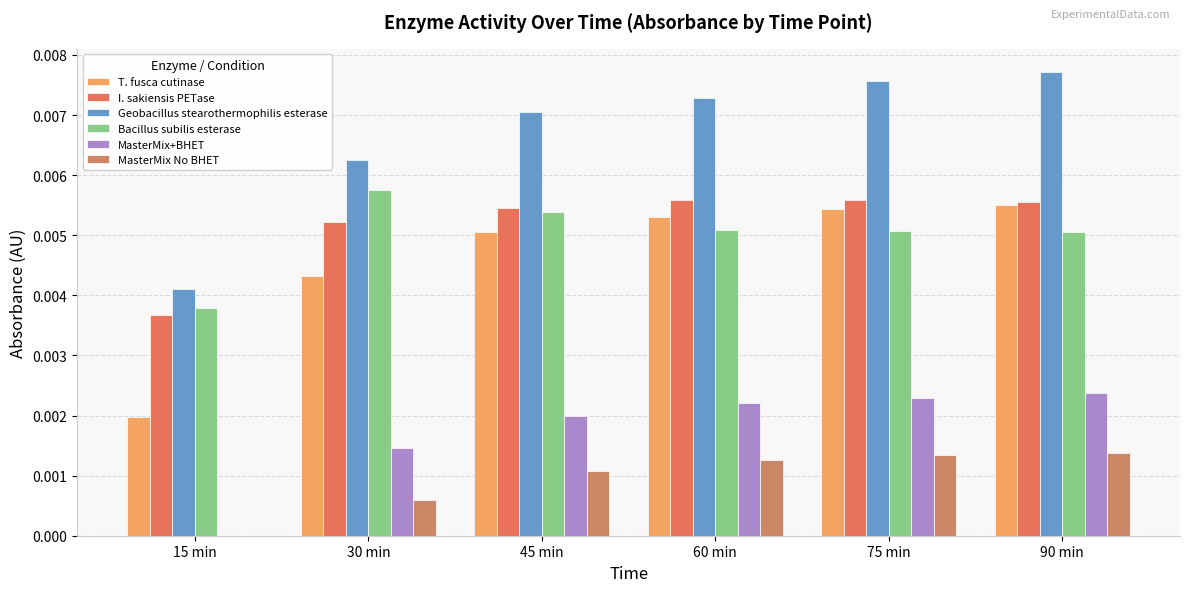

What are all the series names shown in the legend?

T. fusca cutinase, I. sakiensis PETase, Geobacillus stearothermophilis esterase, Bacillus subilis esterase, MasterMix+BHET, MasterMix No BHET